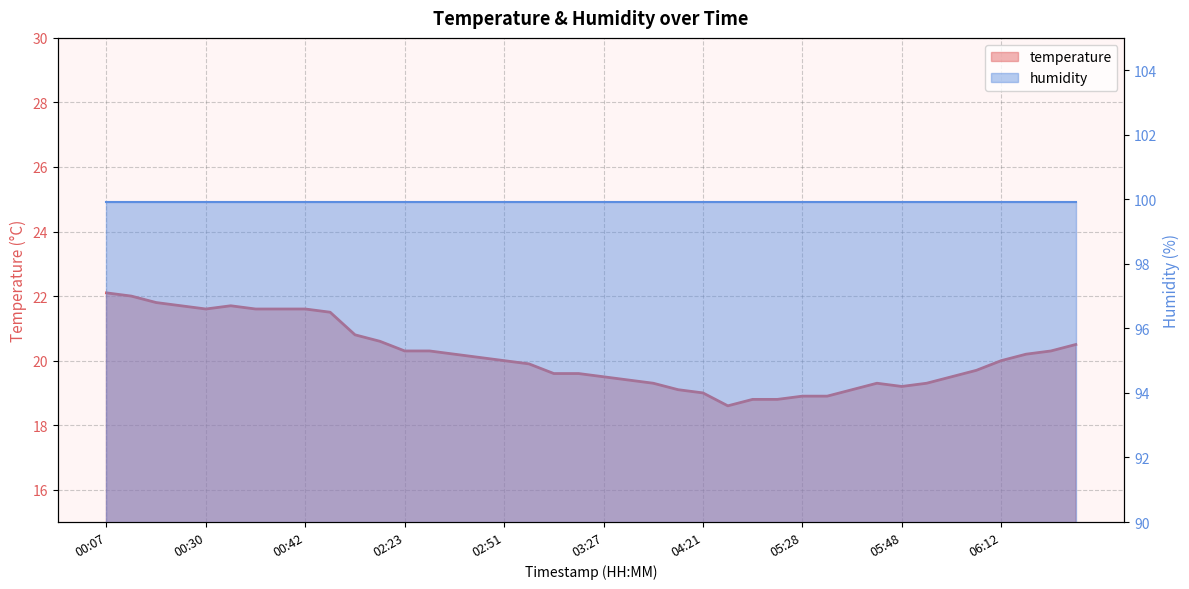

Does the chart have visible grid lines?

Yes